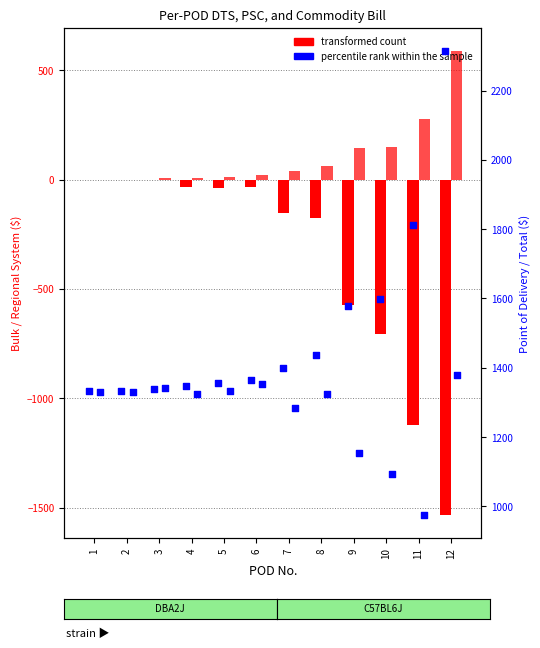

Is the value of Regional System ($) at 12 greater than the value of Point of Delivery ($) at 12?

No